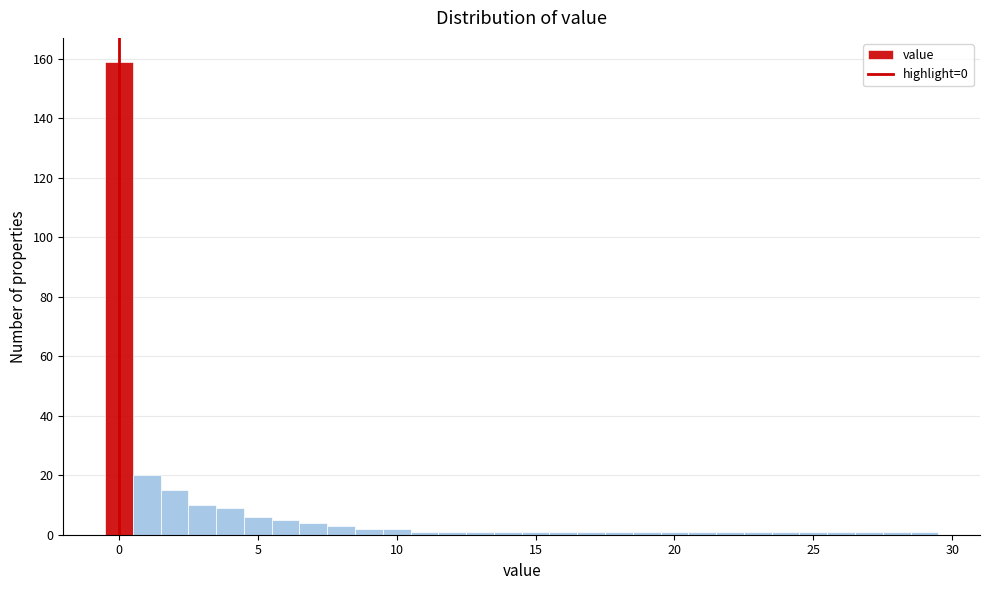

Read against the x-axis, roughly where is the centre of the tallest bar?

0.0